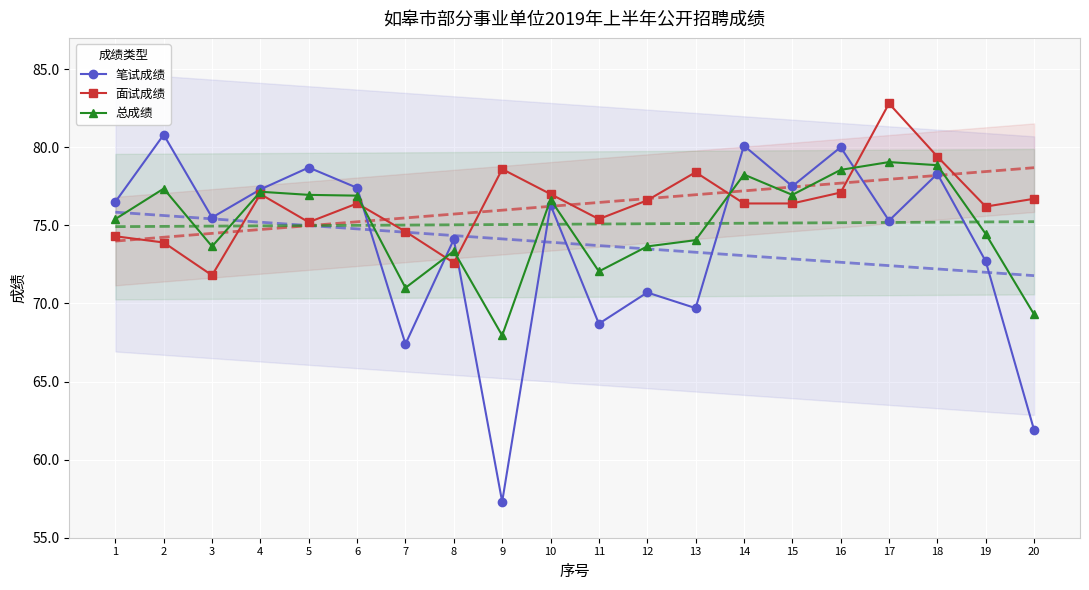

What is the minimum value for 面试成绩?

71.8